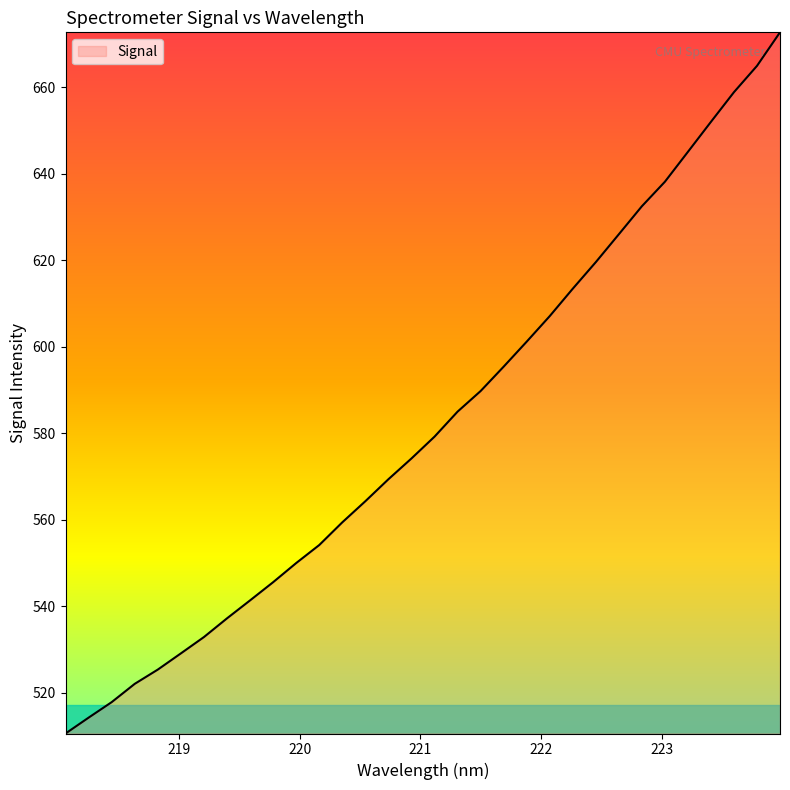

What is the greatest value displayed?

672.7